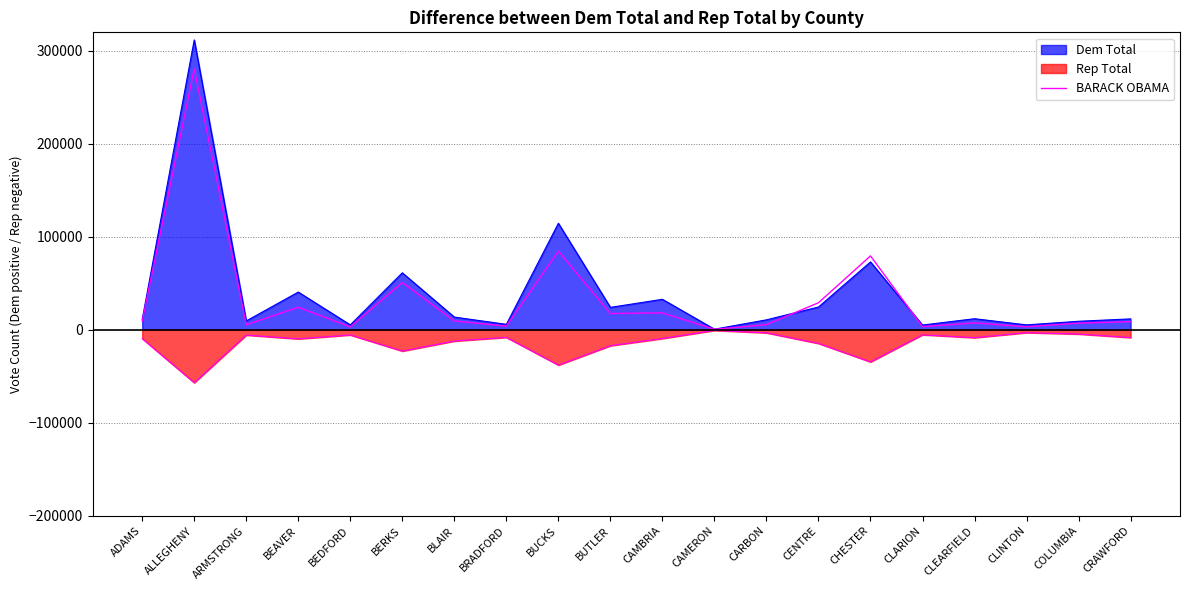

Where is the data nearest to the value 140602?

BUCKS